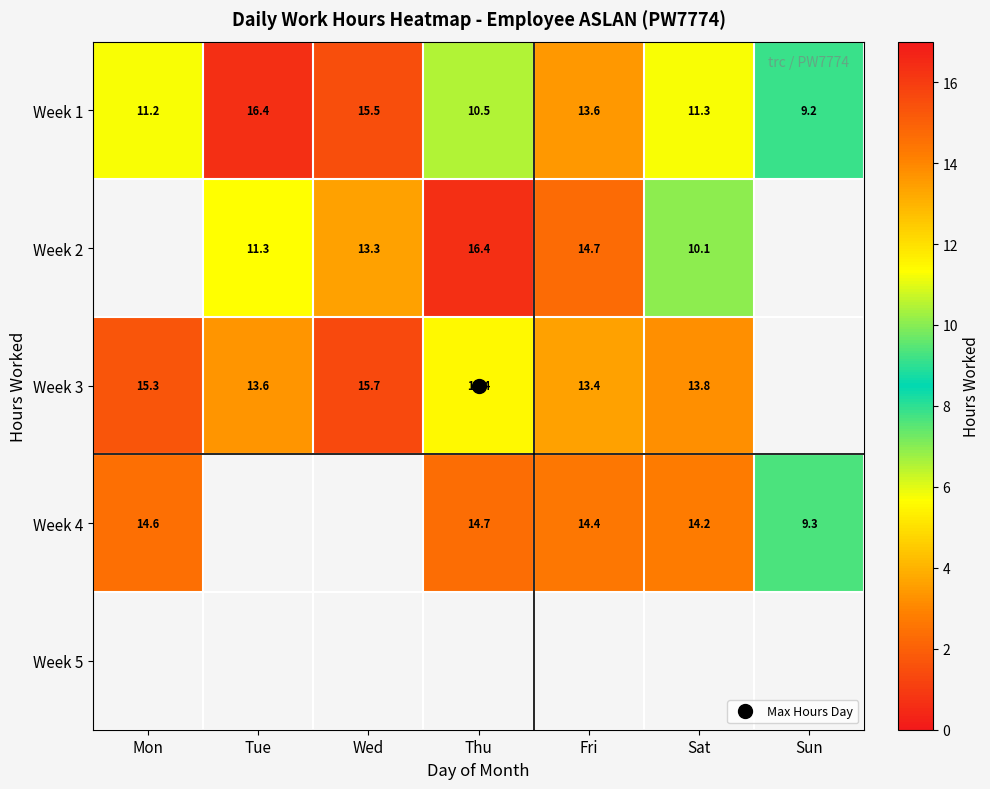

True or false: Week 2 has a value of 17.3 at Tue.

False